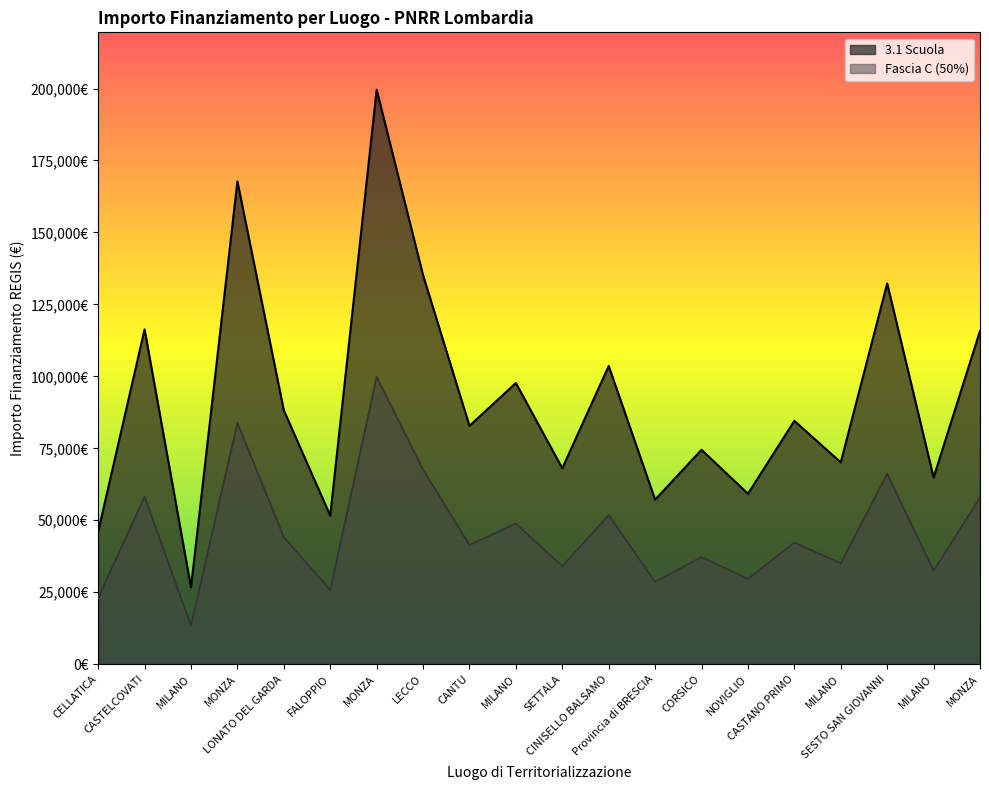

What is the label of the 11th point from the left?

SETTALA